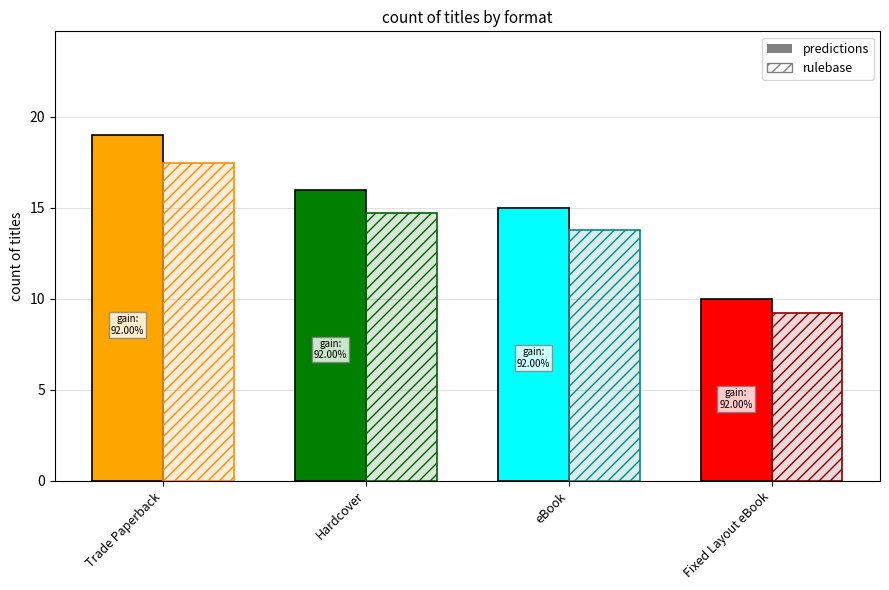

What is the value of the predictions bar at the 4th from the left?

10.0